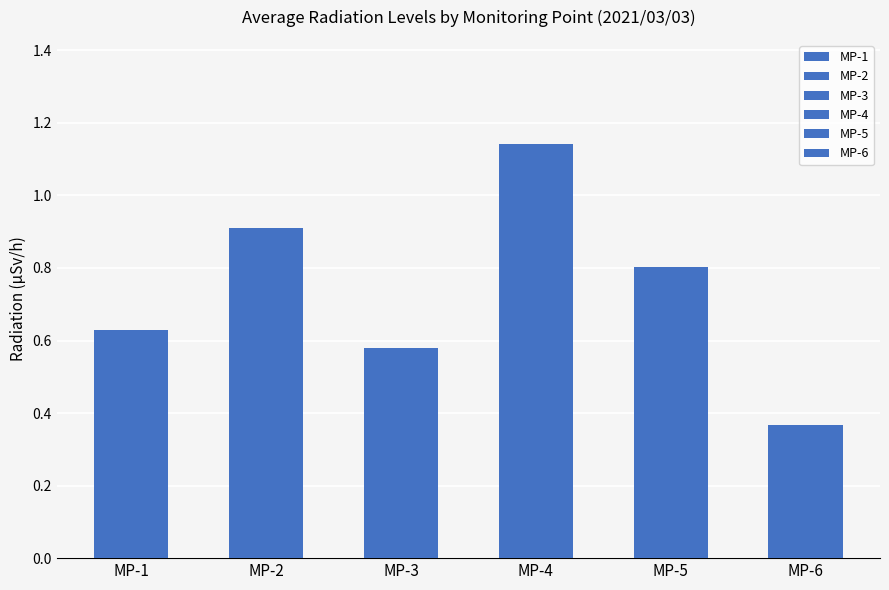

Are the bars horizontal?

No